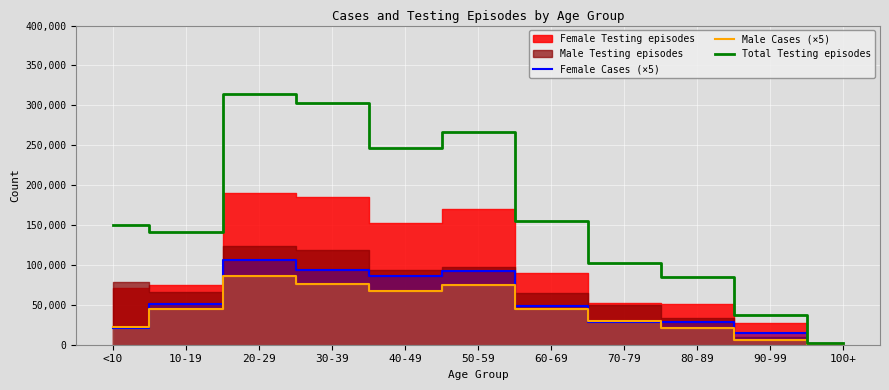

True or false: Female Cases (×5) has more than 2 points higher than both neighbors.

False